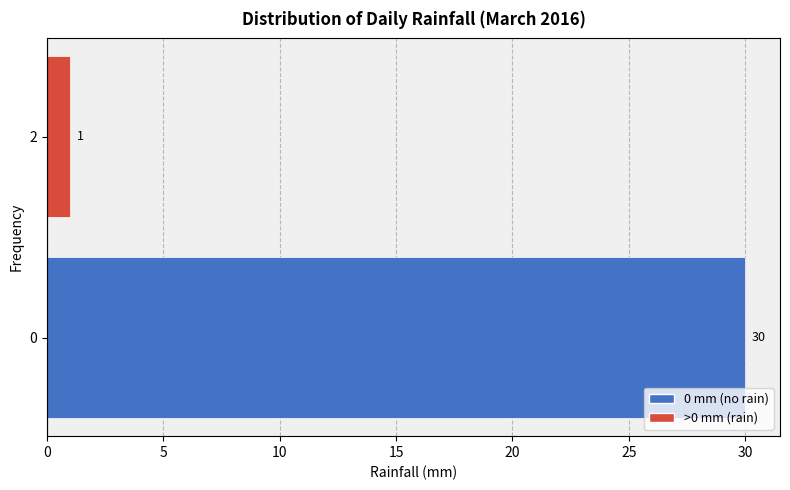

Reading bottom to top, transcribe all the data shown in this chart.

0=30	2=1